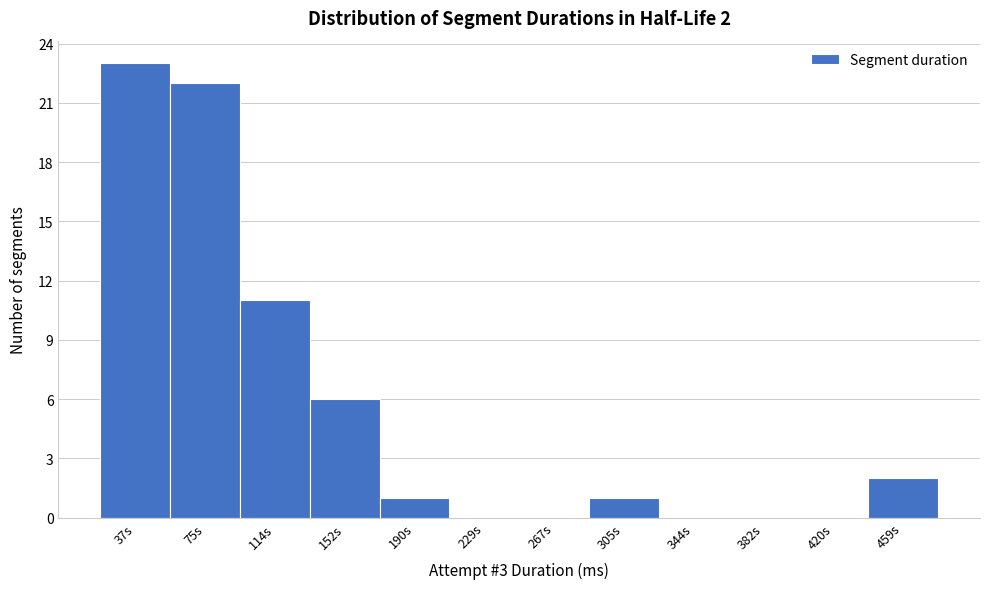

Which range on the x-axis has the tallest bar?

20 to 55